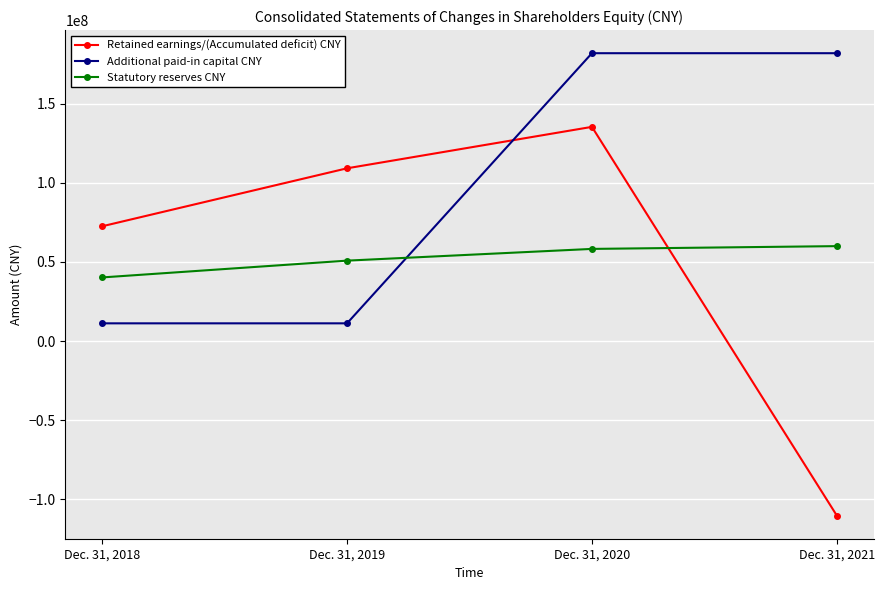

How many data points in Statutory reserves CNY are less than 58217195?

2